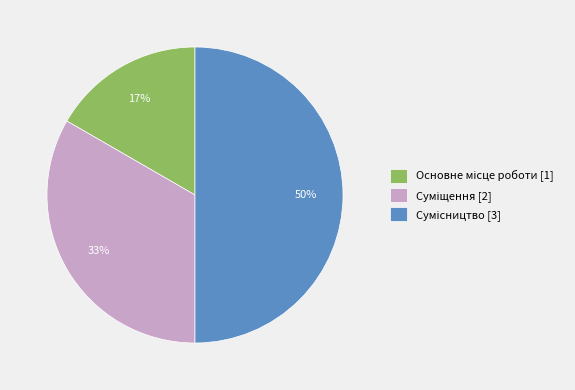

To the nearest percent, what is the difference between the largest and smallest slice percentages?

33%